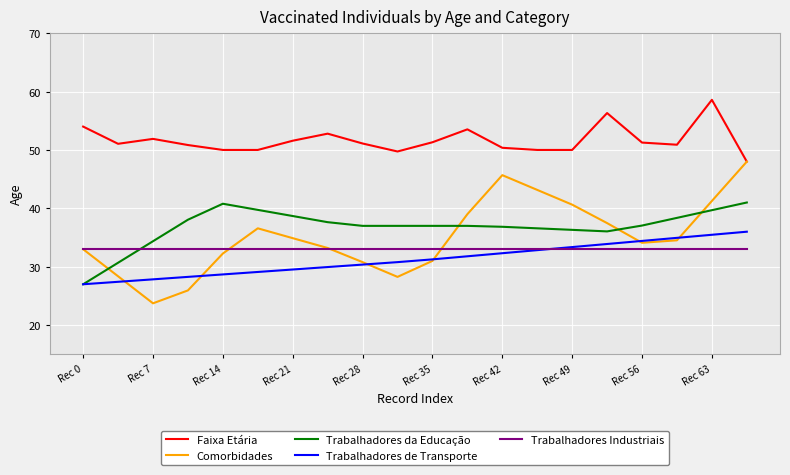

What is the highest value of the Trabalhadores Industriais series?

33.0